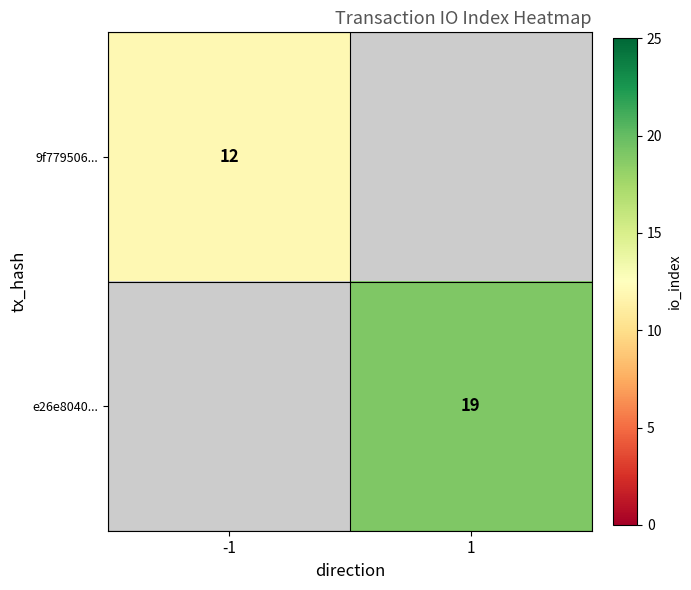

True or false: 9f779506... has a value of 20 at -1.

False